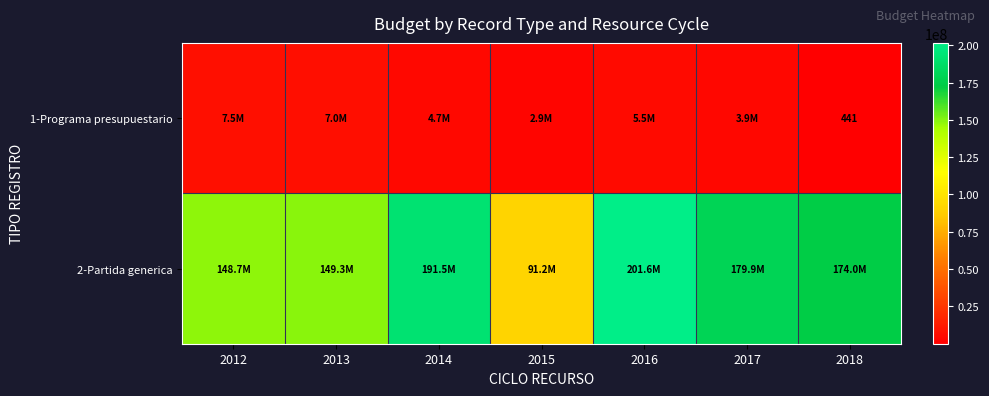

How many data points in 1-Programa presupuestario are above 4705143?

4